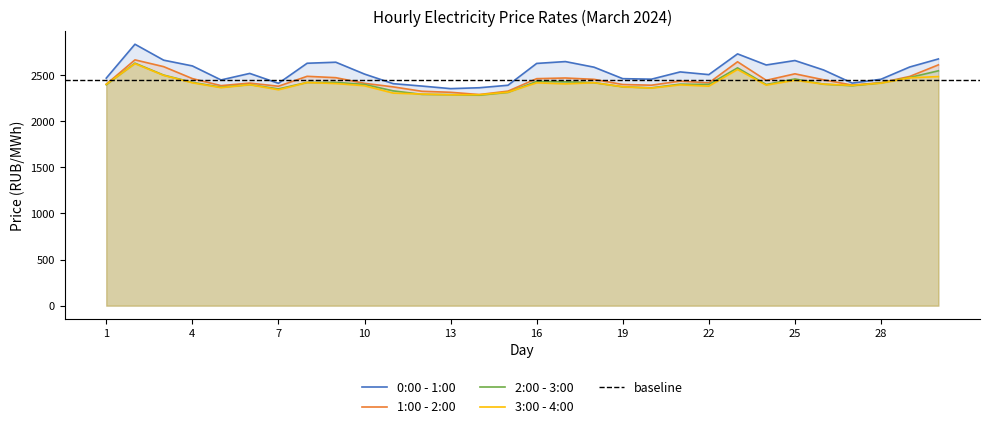

What is the average value of the 3:00 - 4:00 series?

2402.0